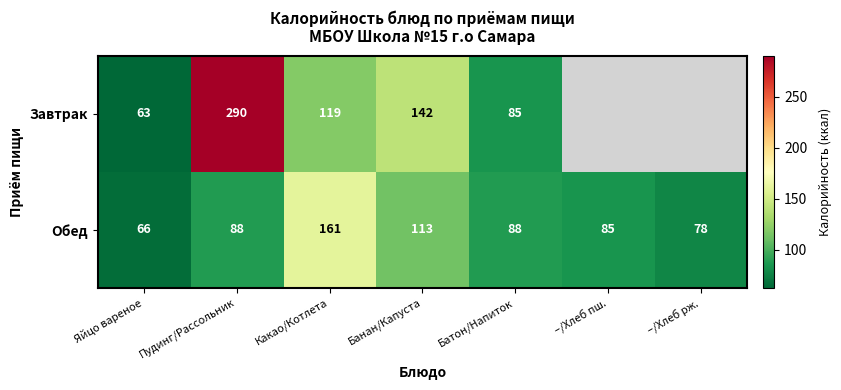

The value of Завтрак at Банан/Капуста is 198.0. True or false?

False